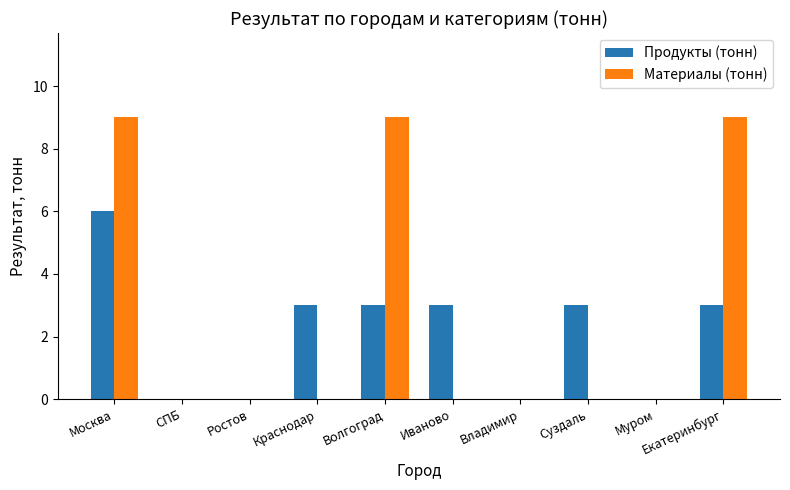

Are the bars horizontal?

No